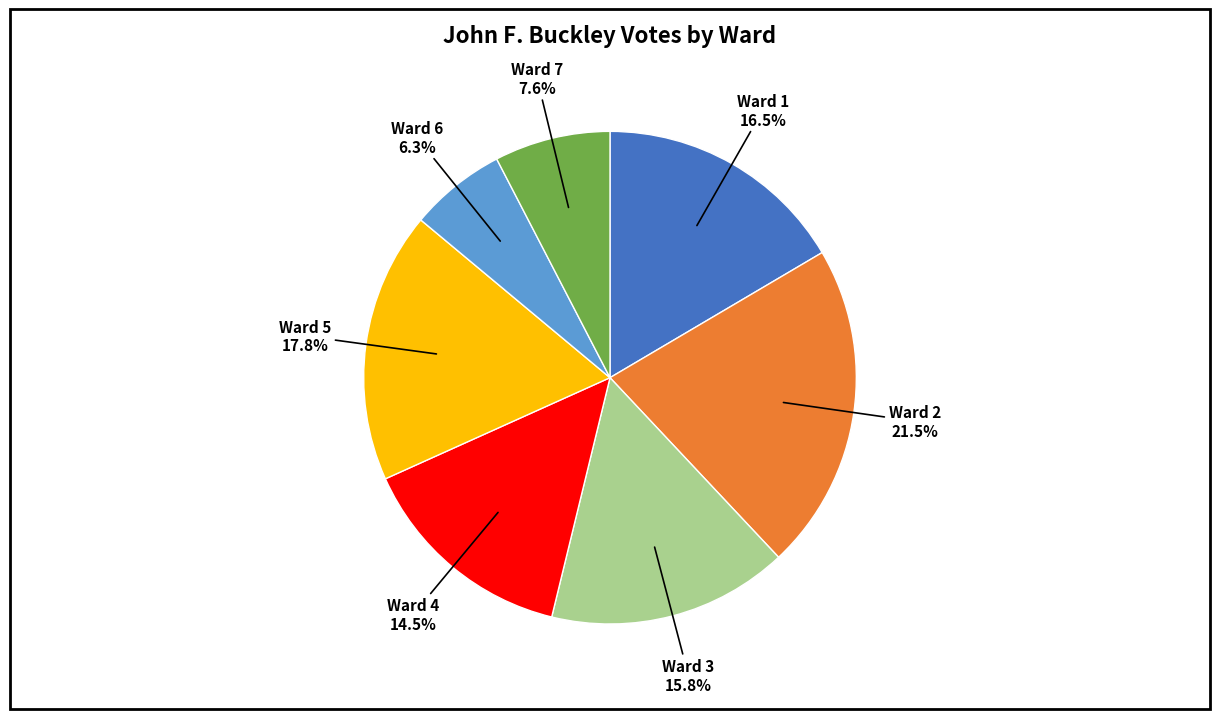

To the nearest percent, what is the difference between the largest and smallest slice percentages?

15%